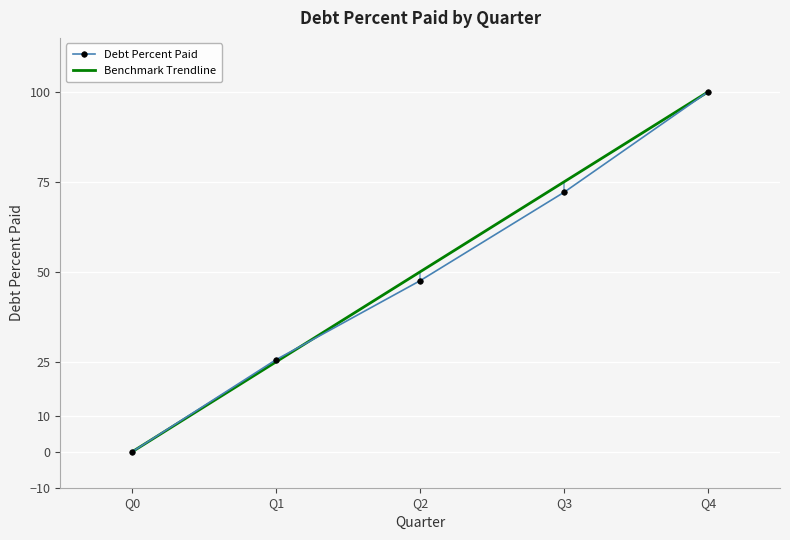

The value of Benchmark Trendline at Q2 is 16.8. True or false?

False